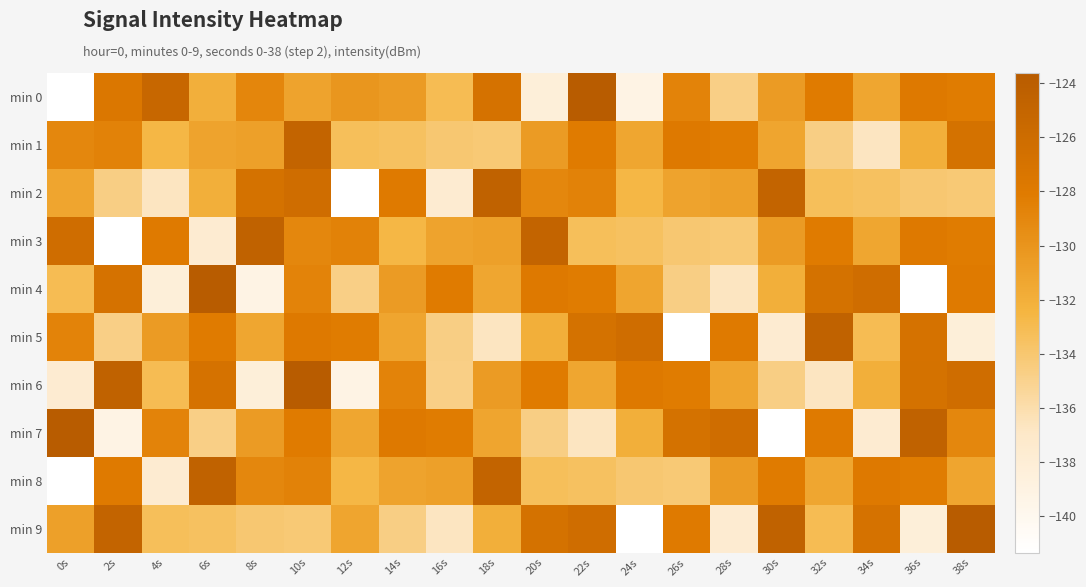

What is the total value across all series at 2s?

-1310.5